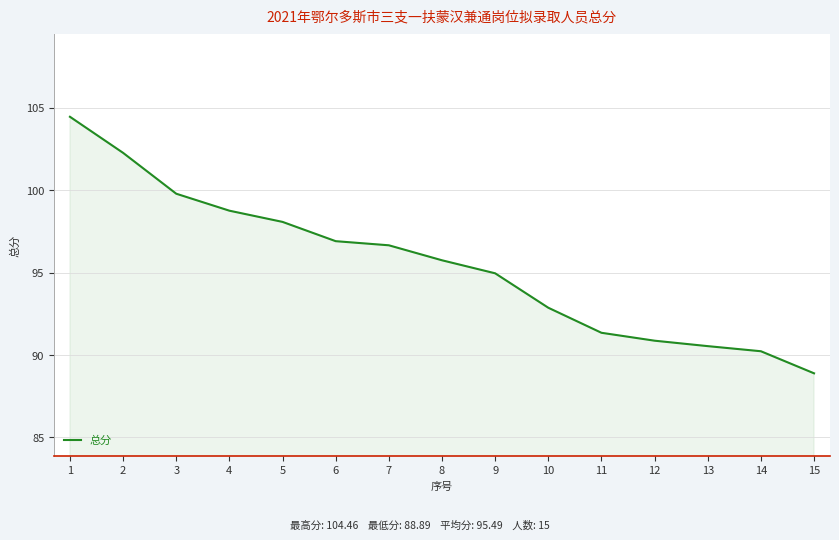

What is the smallest value displayed?

88.9